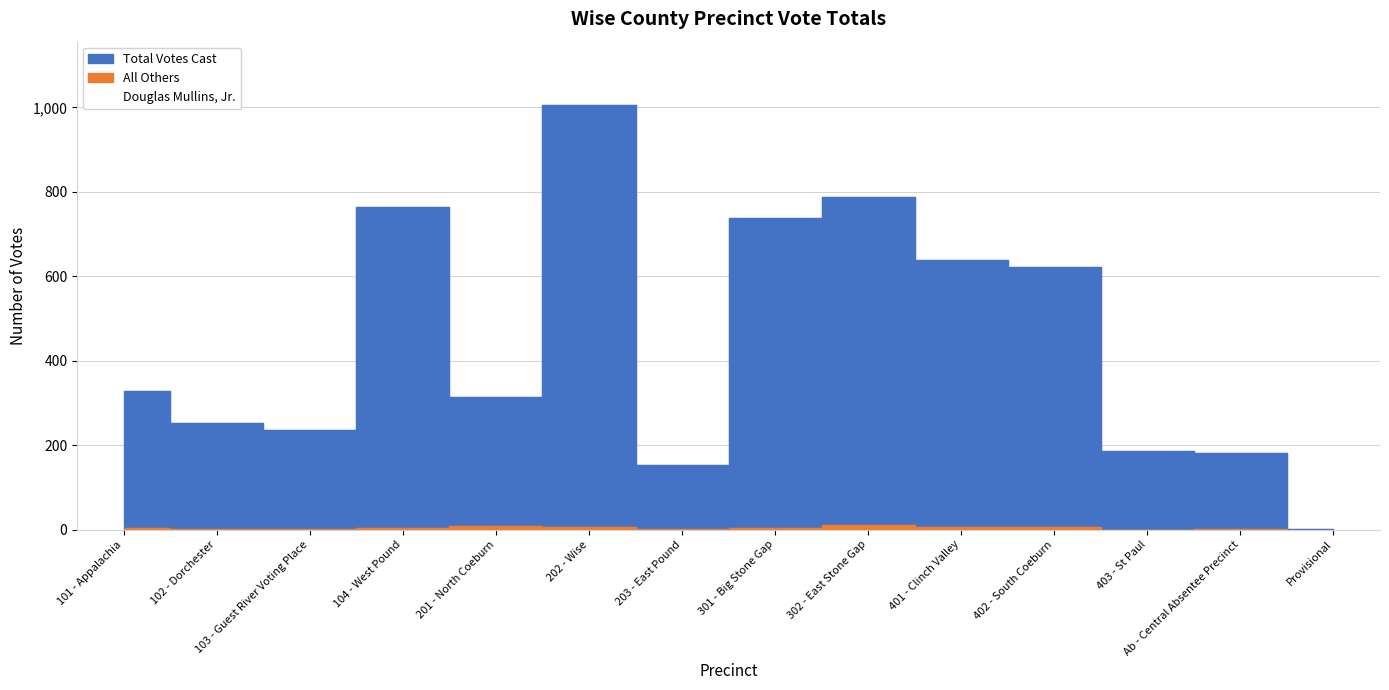

The value of Total Votes Cast at Ab - Central Absentee Precinct is 255. True or false?

False